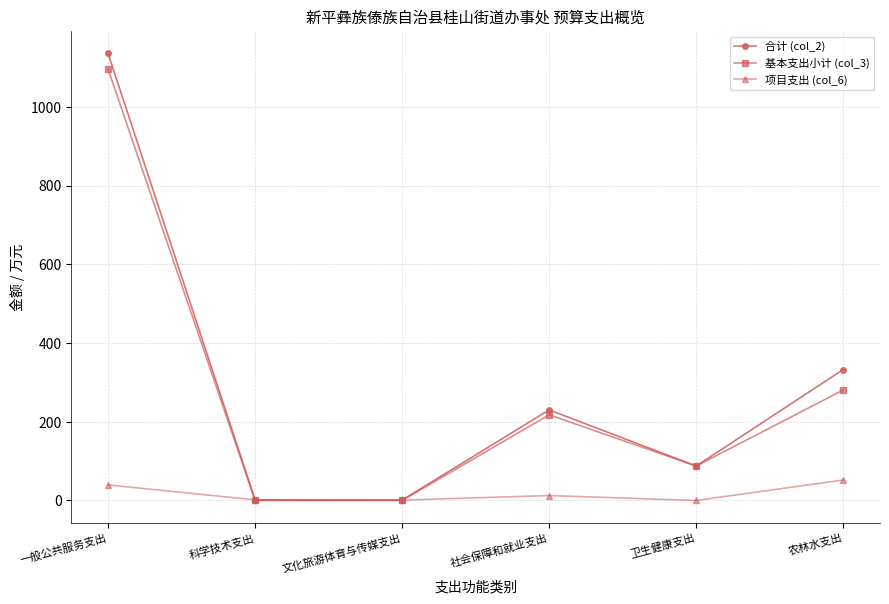

How many distinct data groups are displayed?

3